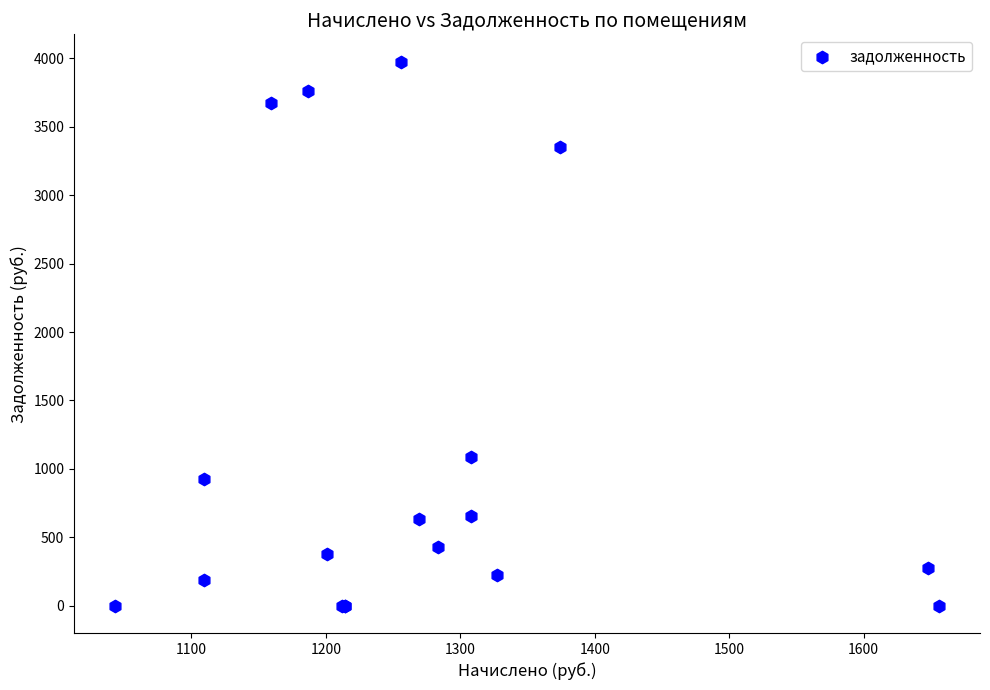

What Y value in the scatter plot is closest to 1988?

1090.2